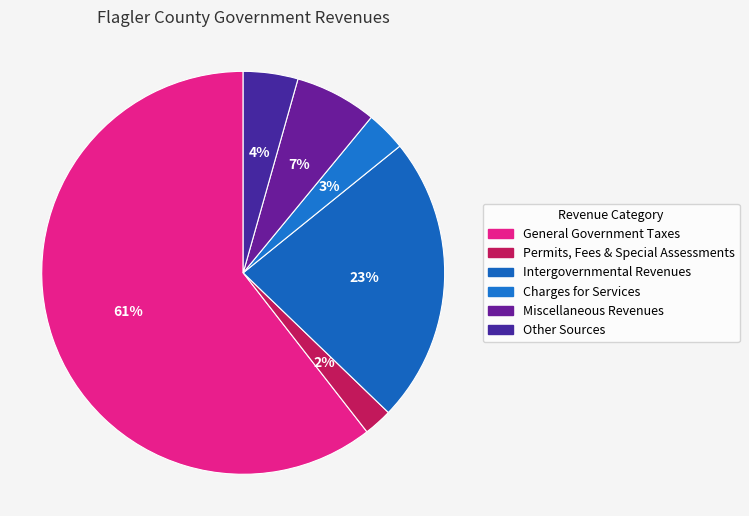

To the nearest percent, what is the average slice percentage?

17%